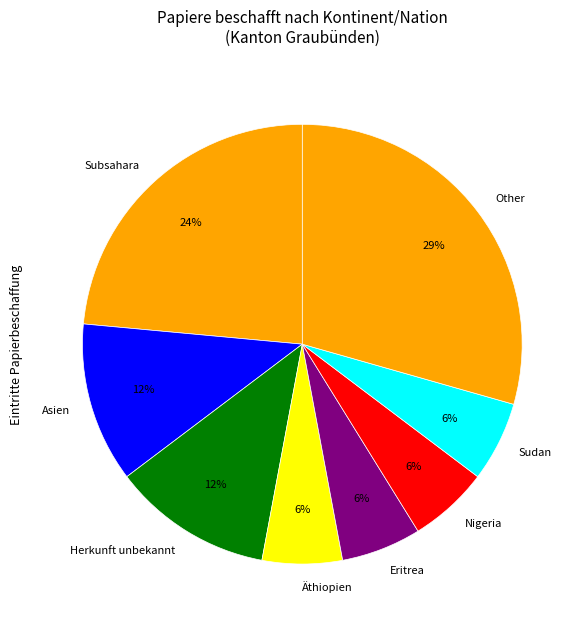

What is the largest slice in the pie chart?

Other